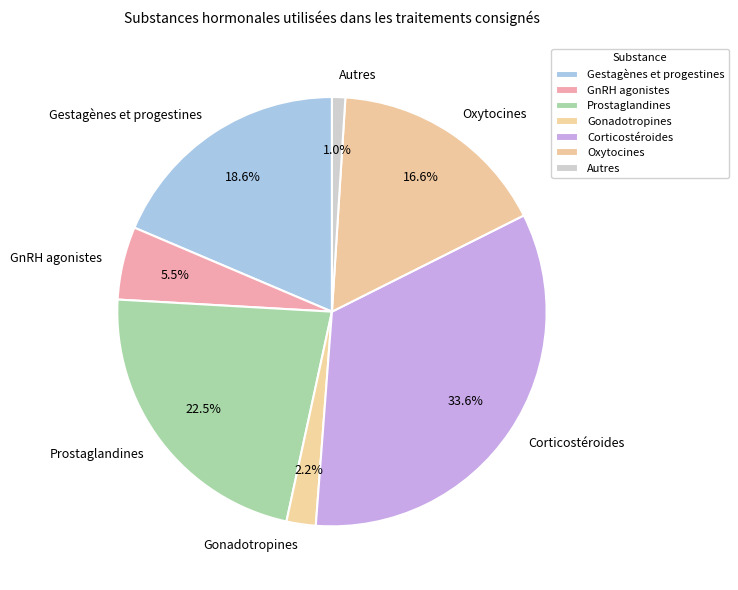

Which category has the biggest portion of the pie?

Corticostéroides